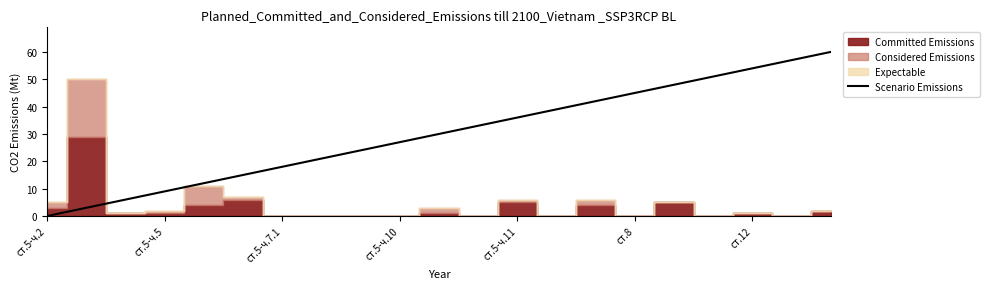

The value at 7 is 10. True or false?

False